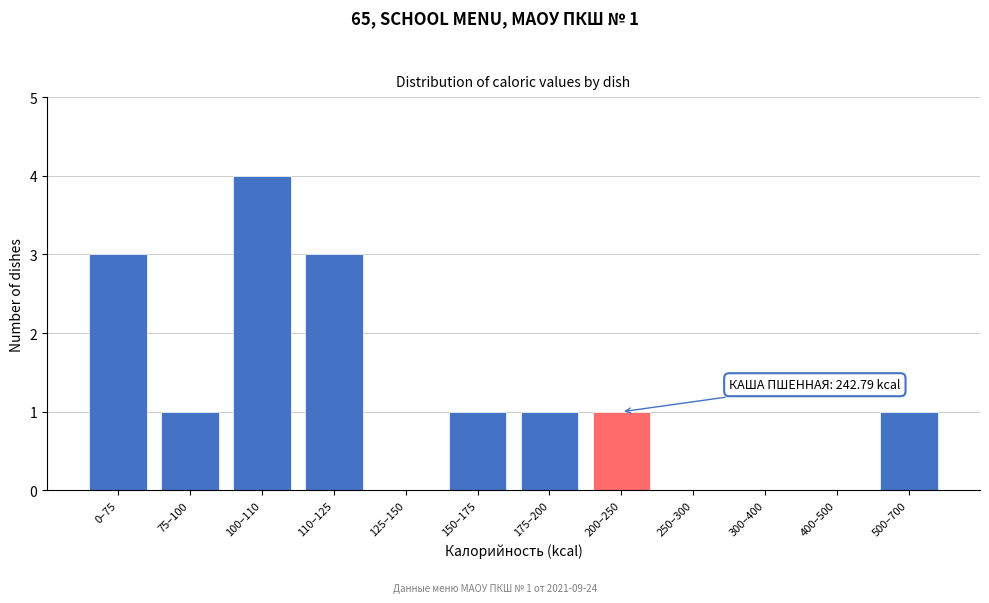

Reading left to right, what are all the values shown in this chart?

0–75=3	75–100=1	100–110=4	110–125=3	125–150=0	150–175=1	175–200=1	200–250=1	250–300=0	300–400=0	400–500=0	500–700=1